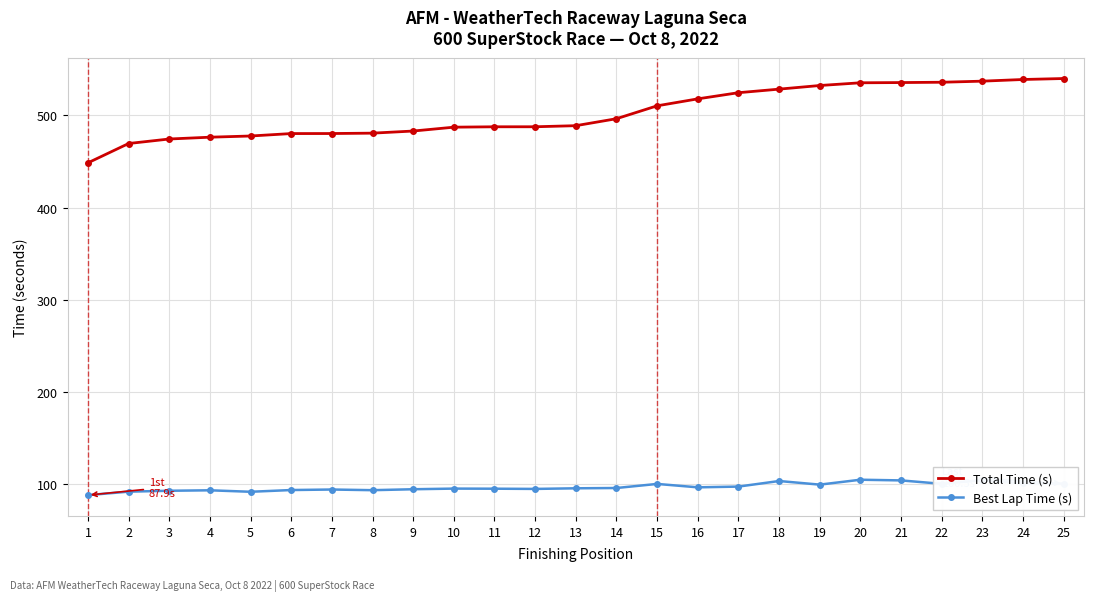

True or false: Best Lap Time (s) has more than 0 interior local peaks.

True